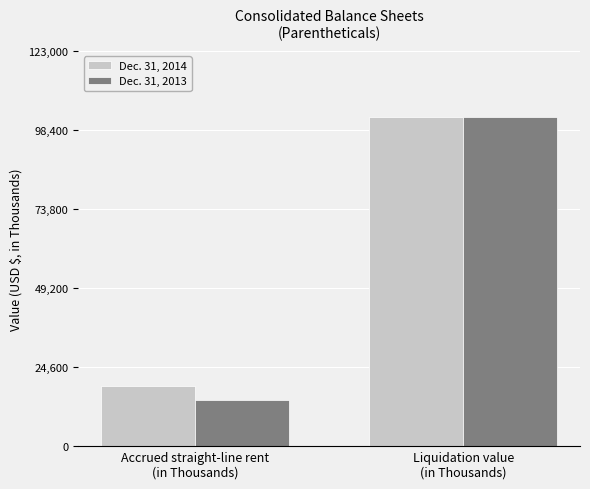

Which series has the widest spread of values?

Dec. 31, 2013